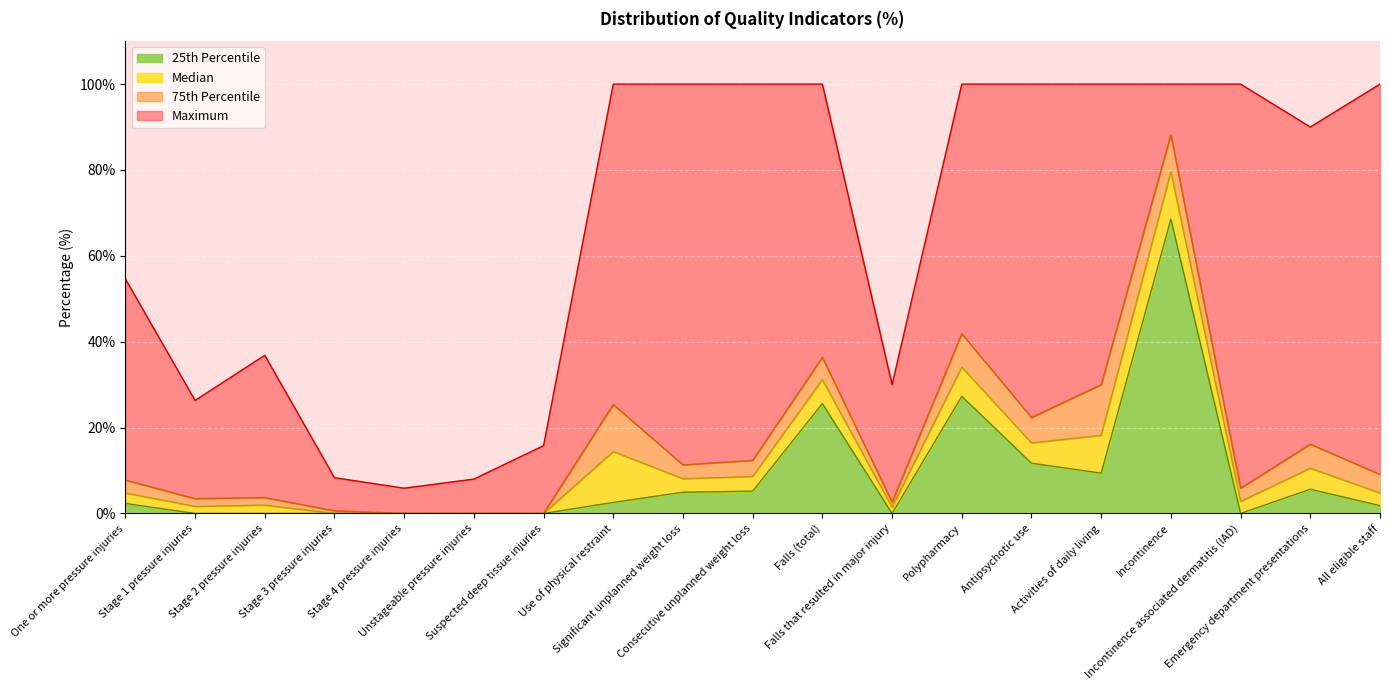

What is the difference between the 25th Percentile values at Antipsychotic use and Activities of daily living?

2.3